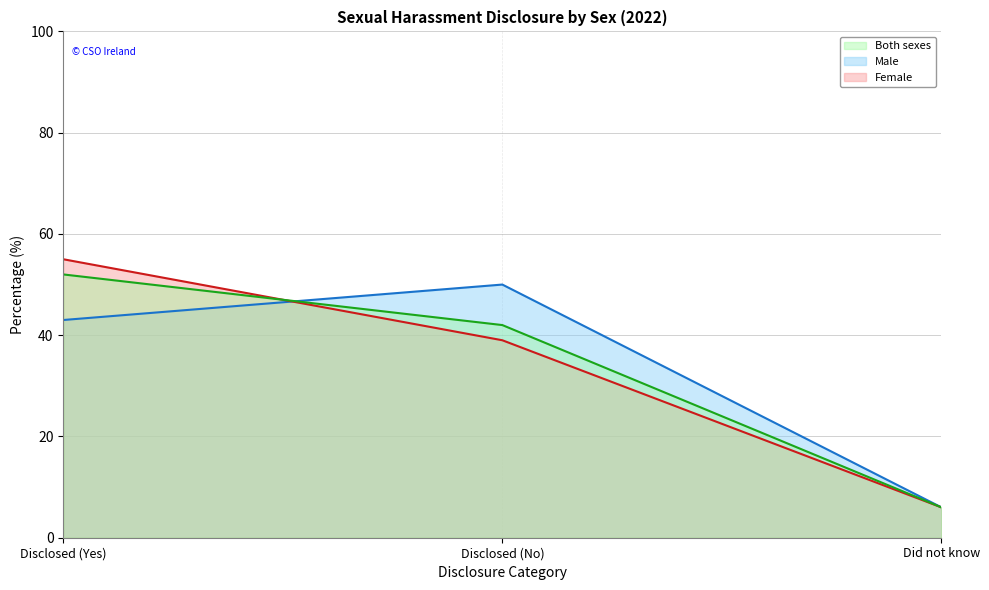

What is the value of the Male line point at the 2nd from the left?

50